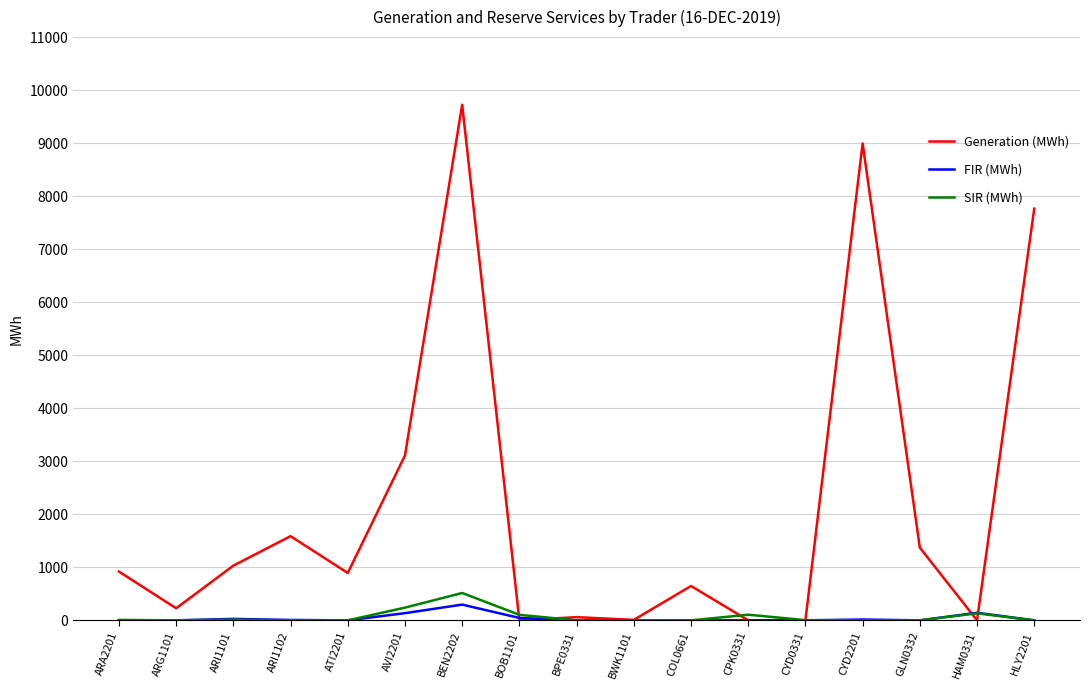

What position from the right is BOB1101?

10